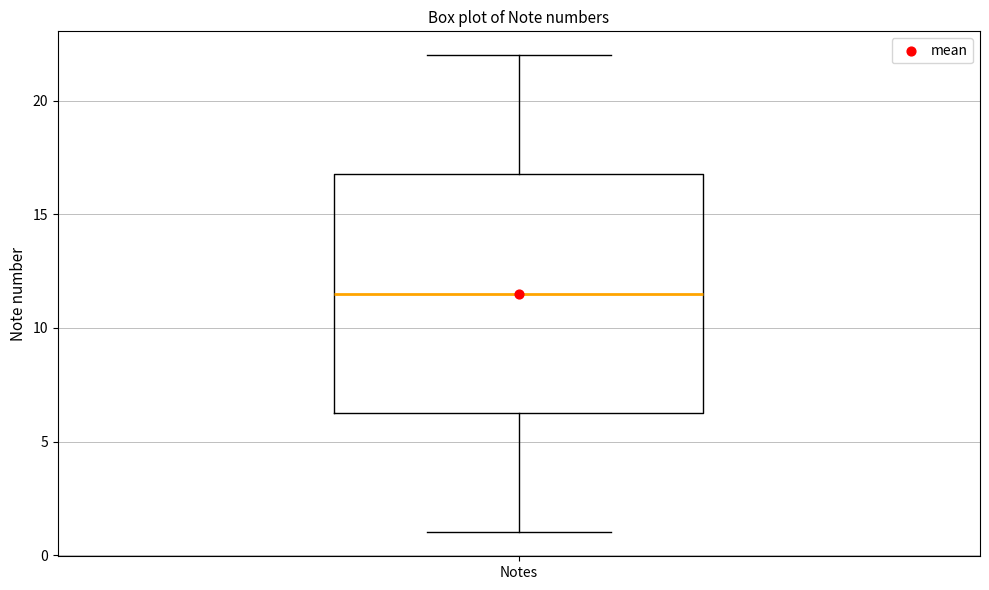

Read this box plot against the y-axis: the position of the median line, the range covered by the box, and the ends of both whiskers. The values are not printed on the chart, so give them approximately, as read against the axis.

median 11.5, box 6.5 to 17.0, whiskers 1.0 to 22.0